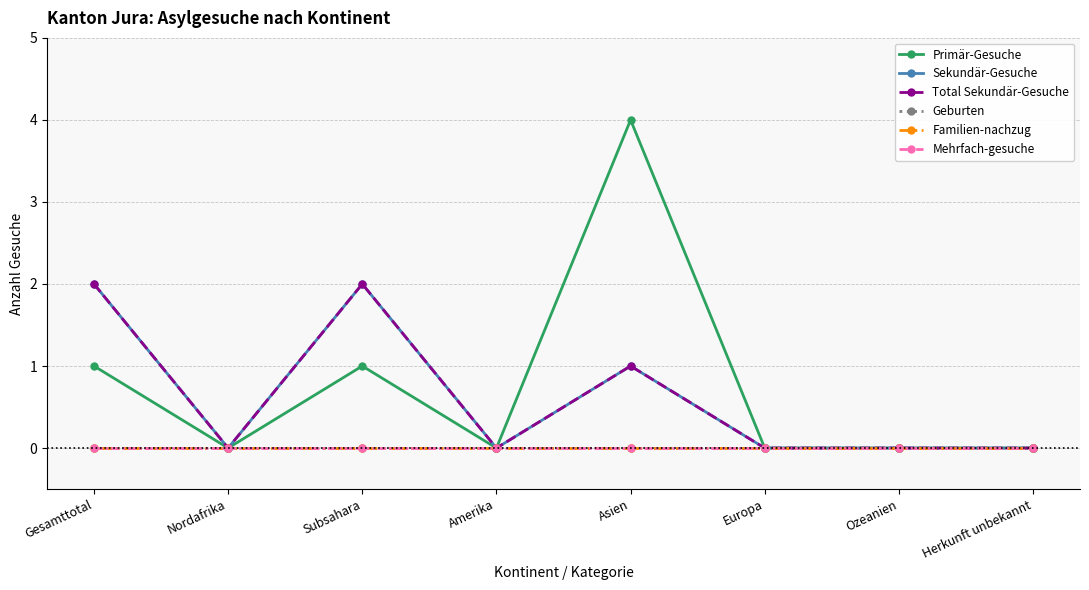

In Sekundär-Gesuche, how many points are lower than both neighbors (excluding endpoints)?

2